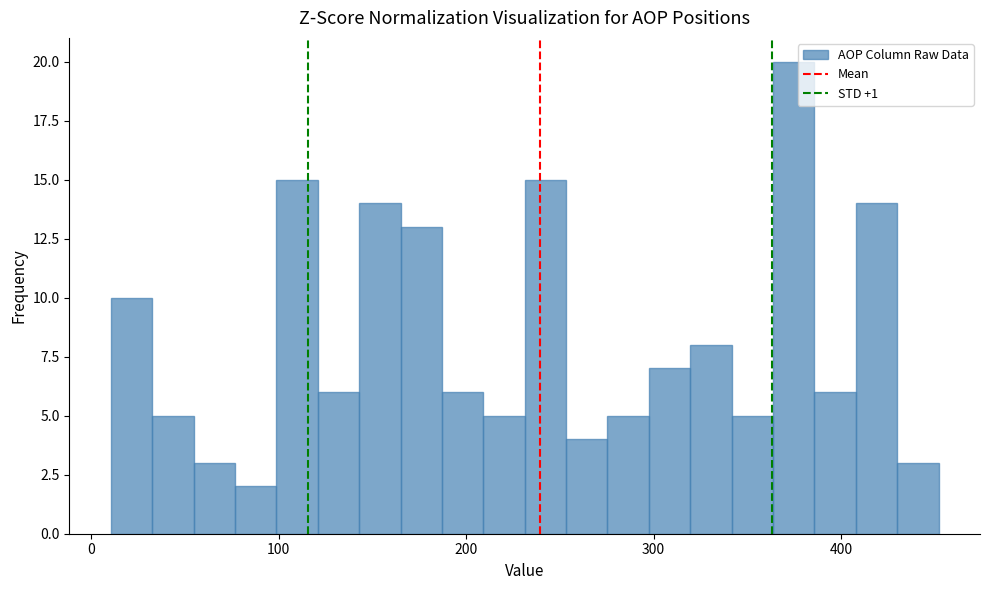

Read against the x-axis, roughly where is the centre of the tallest bar?

370